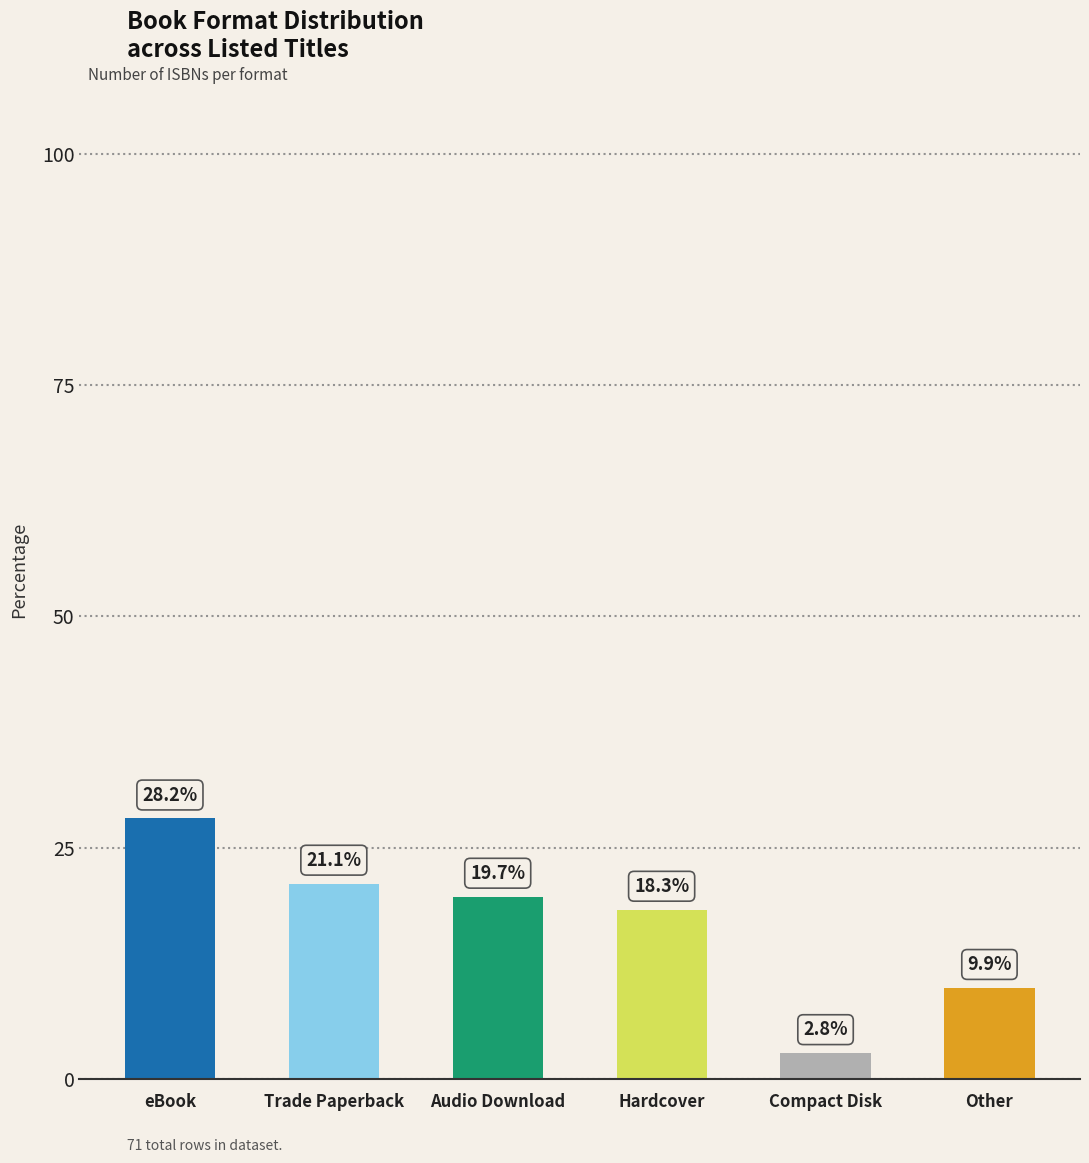

What is the sum of the values at Other and Audio Download?

29.6